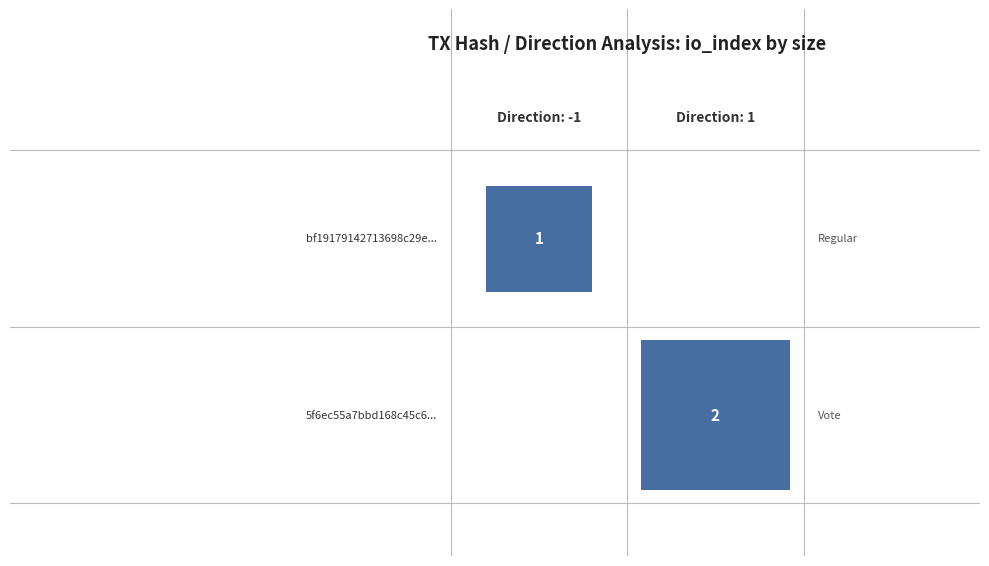

What is the greatest value displayed?

2